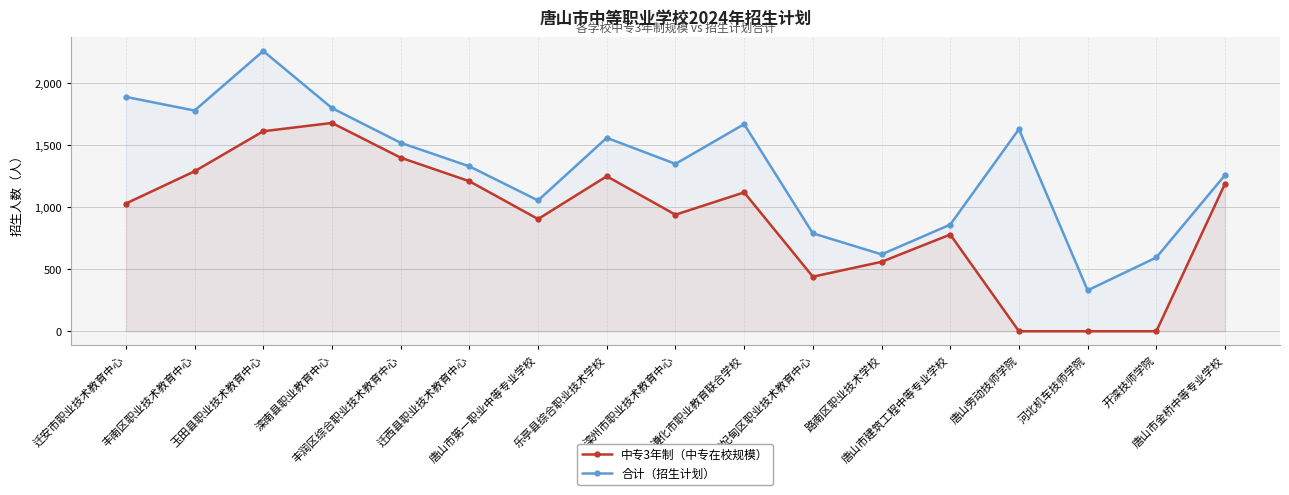

True or false: 合计（招生计划） has more than 1 interior local peaks.

True